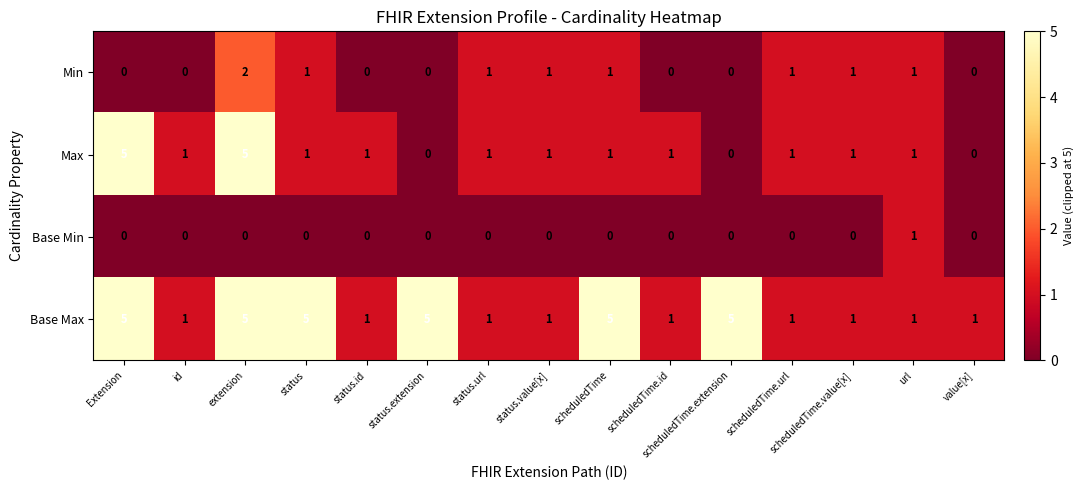

Which series changed the most between status and scheduledTime.value[x]?

Base Max